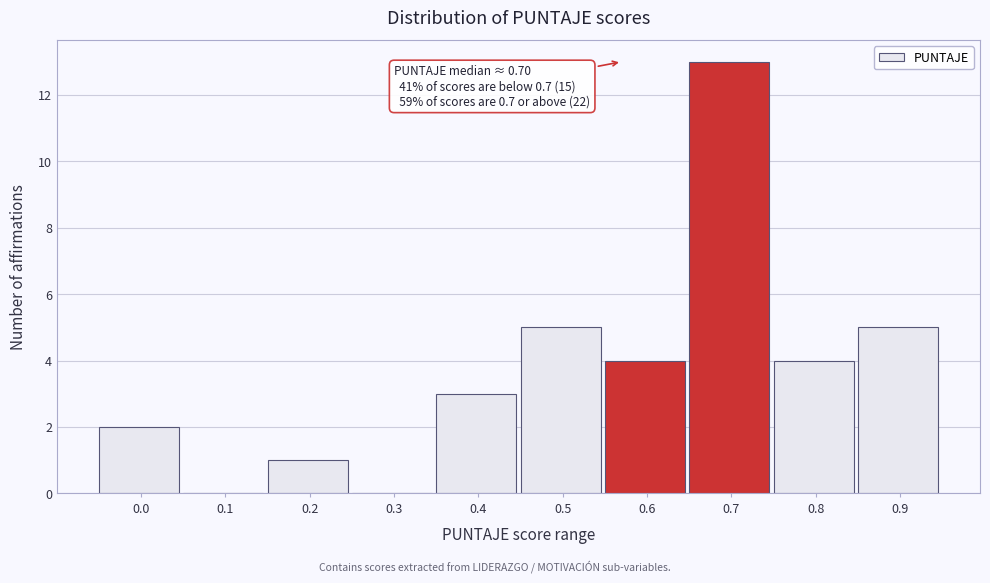

Reading left to right, transcribe all the data shown in this chart.

0.0=2	0.1=0	0.2=1	0.3=0	0.4=3	0.5=5	0.6=4	0.7=13	0.8=4	0.9=5